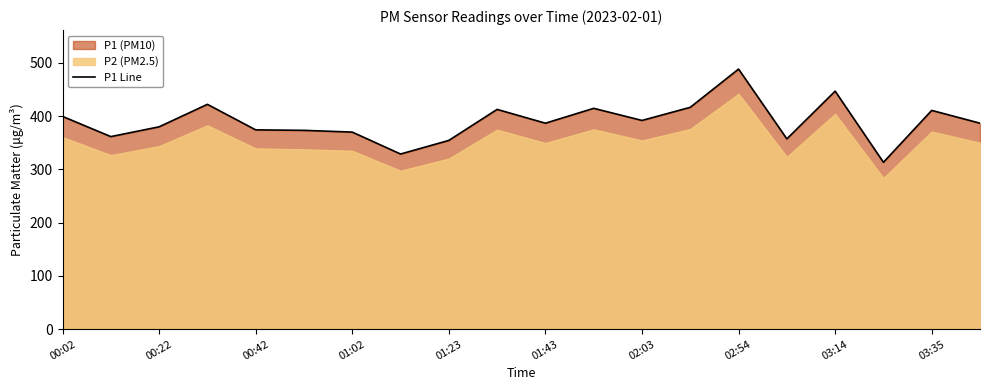

What is the difference between the second highest and second lowest values?

118.0